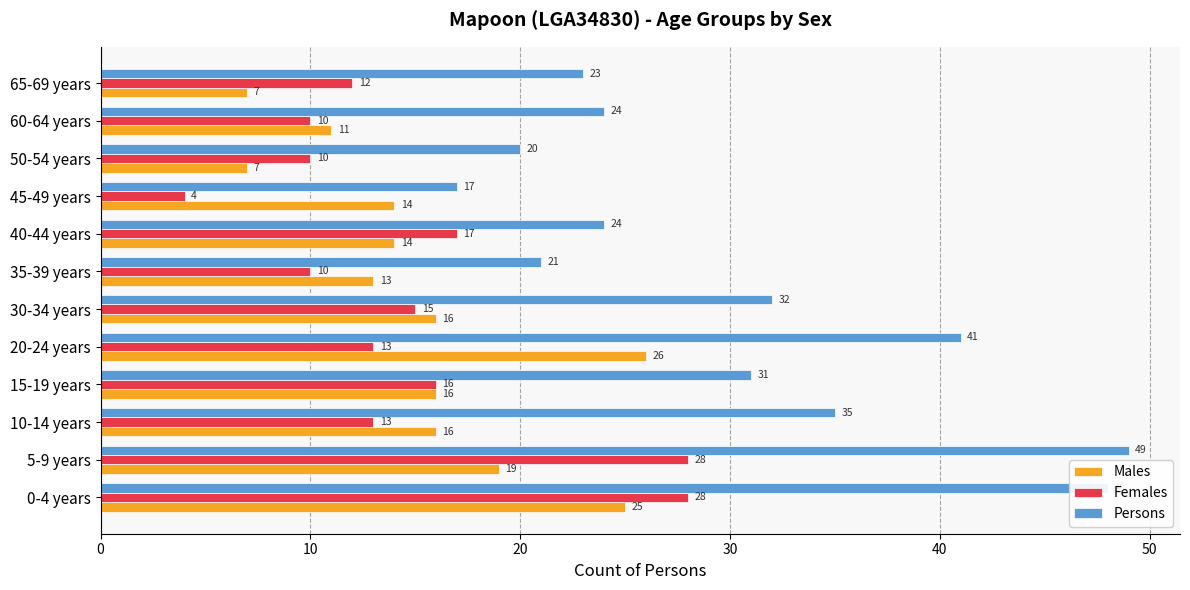

Which category has the highest value in the Males series?

20-24 years